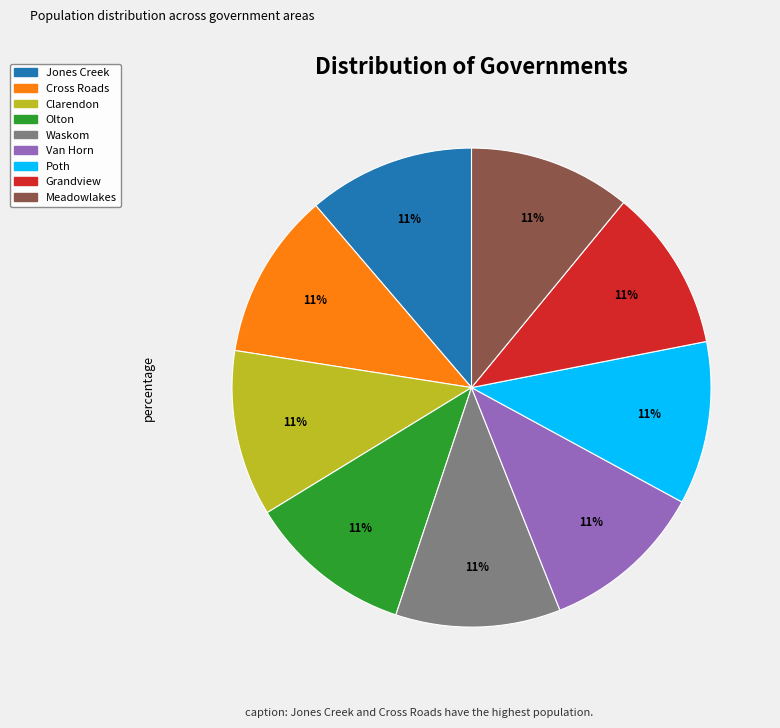

Is there any slice that represents more than half of the pie?

No